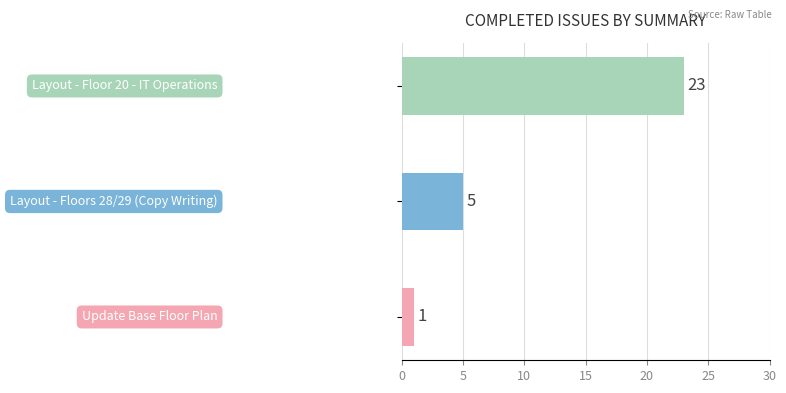

How many values are between 1 and 23?

3